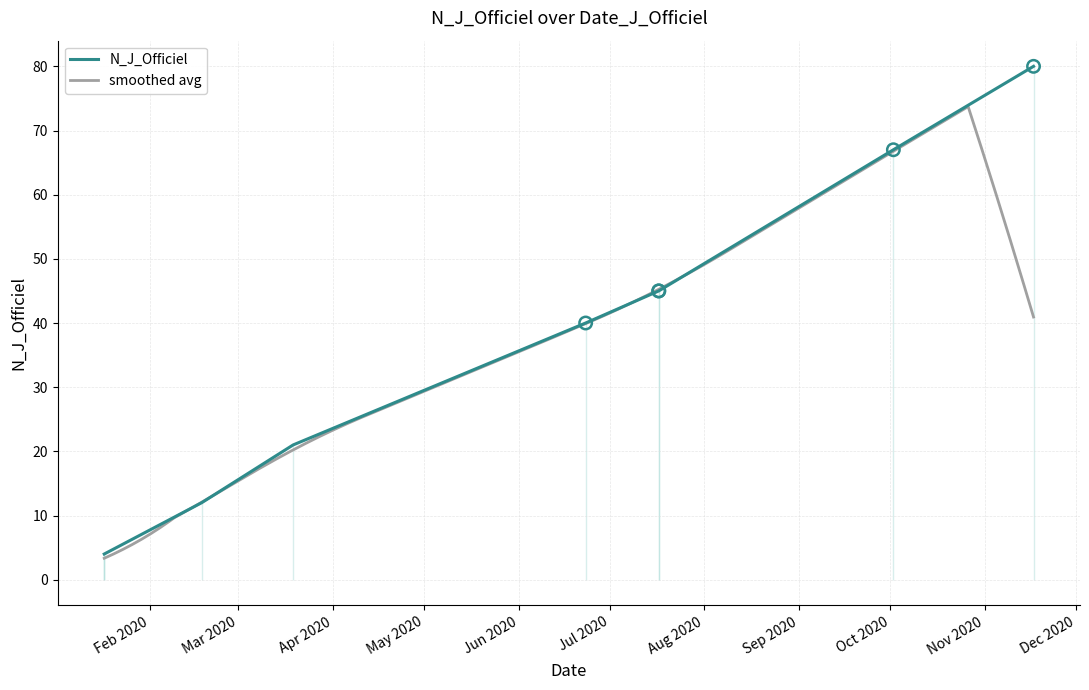

Which has a higher value, 19/03/2020 or 17/11/2020?

17/11/2020